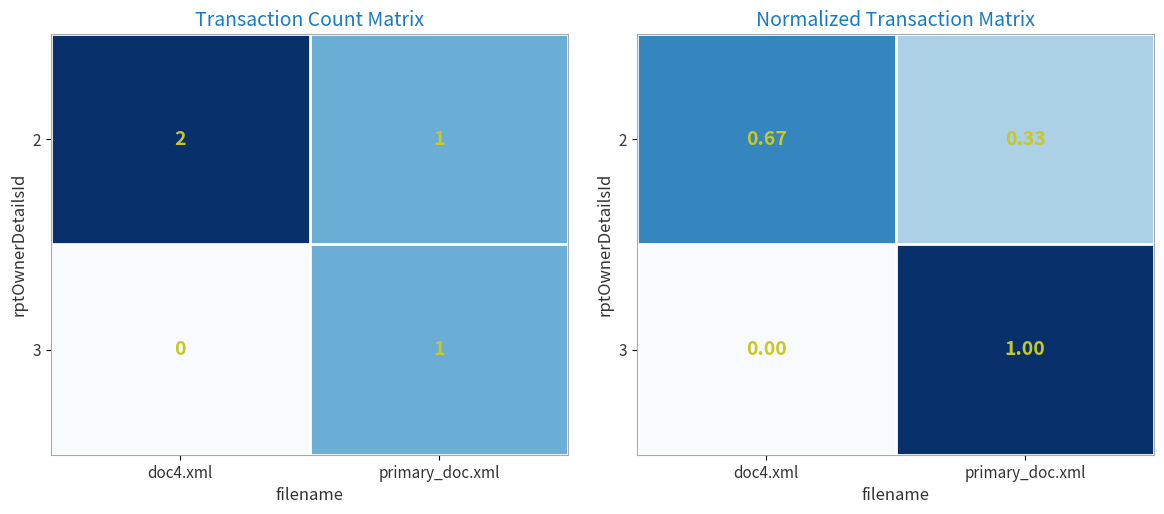

The 3 series shows 0.4 at primary_doc.xml. True or false?

False